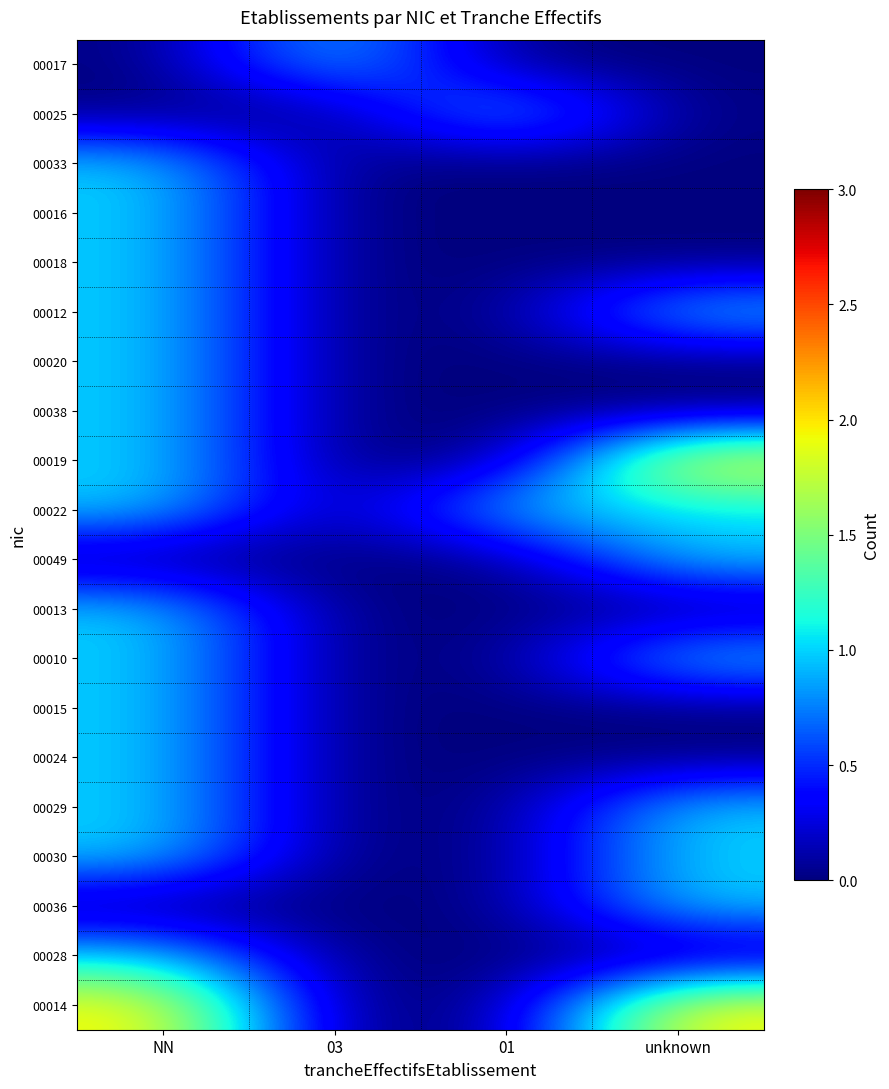

Which has a higher value, 01 or 03?

03